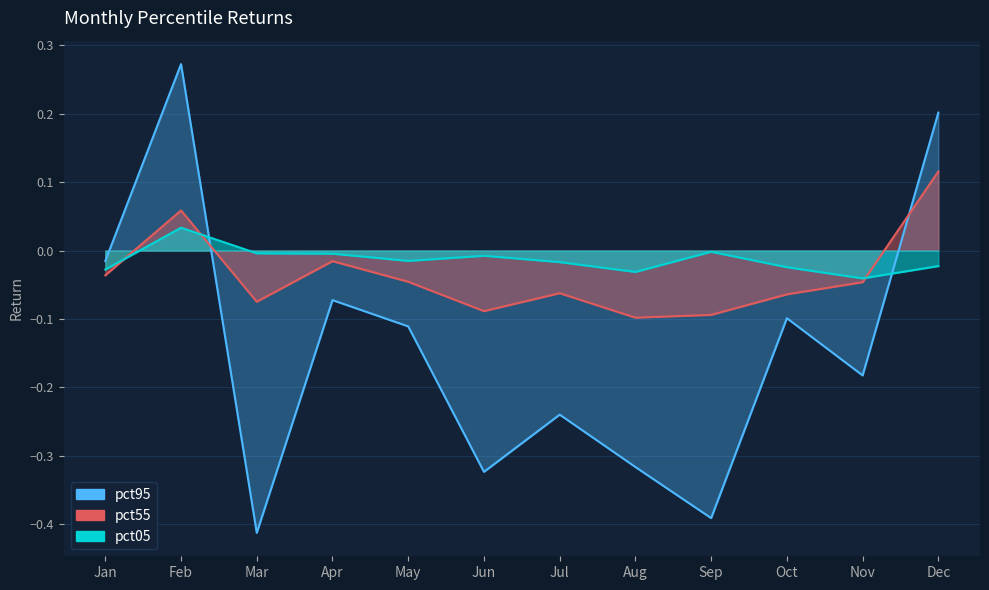

Does the chart display data point markers on the line(s)?

No